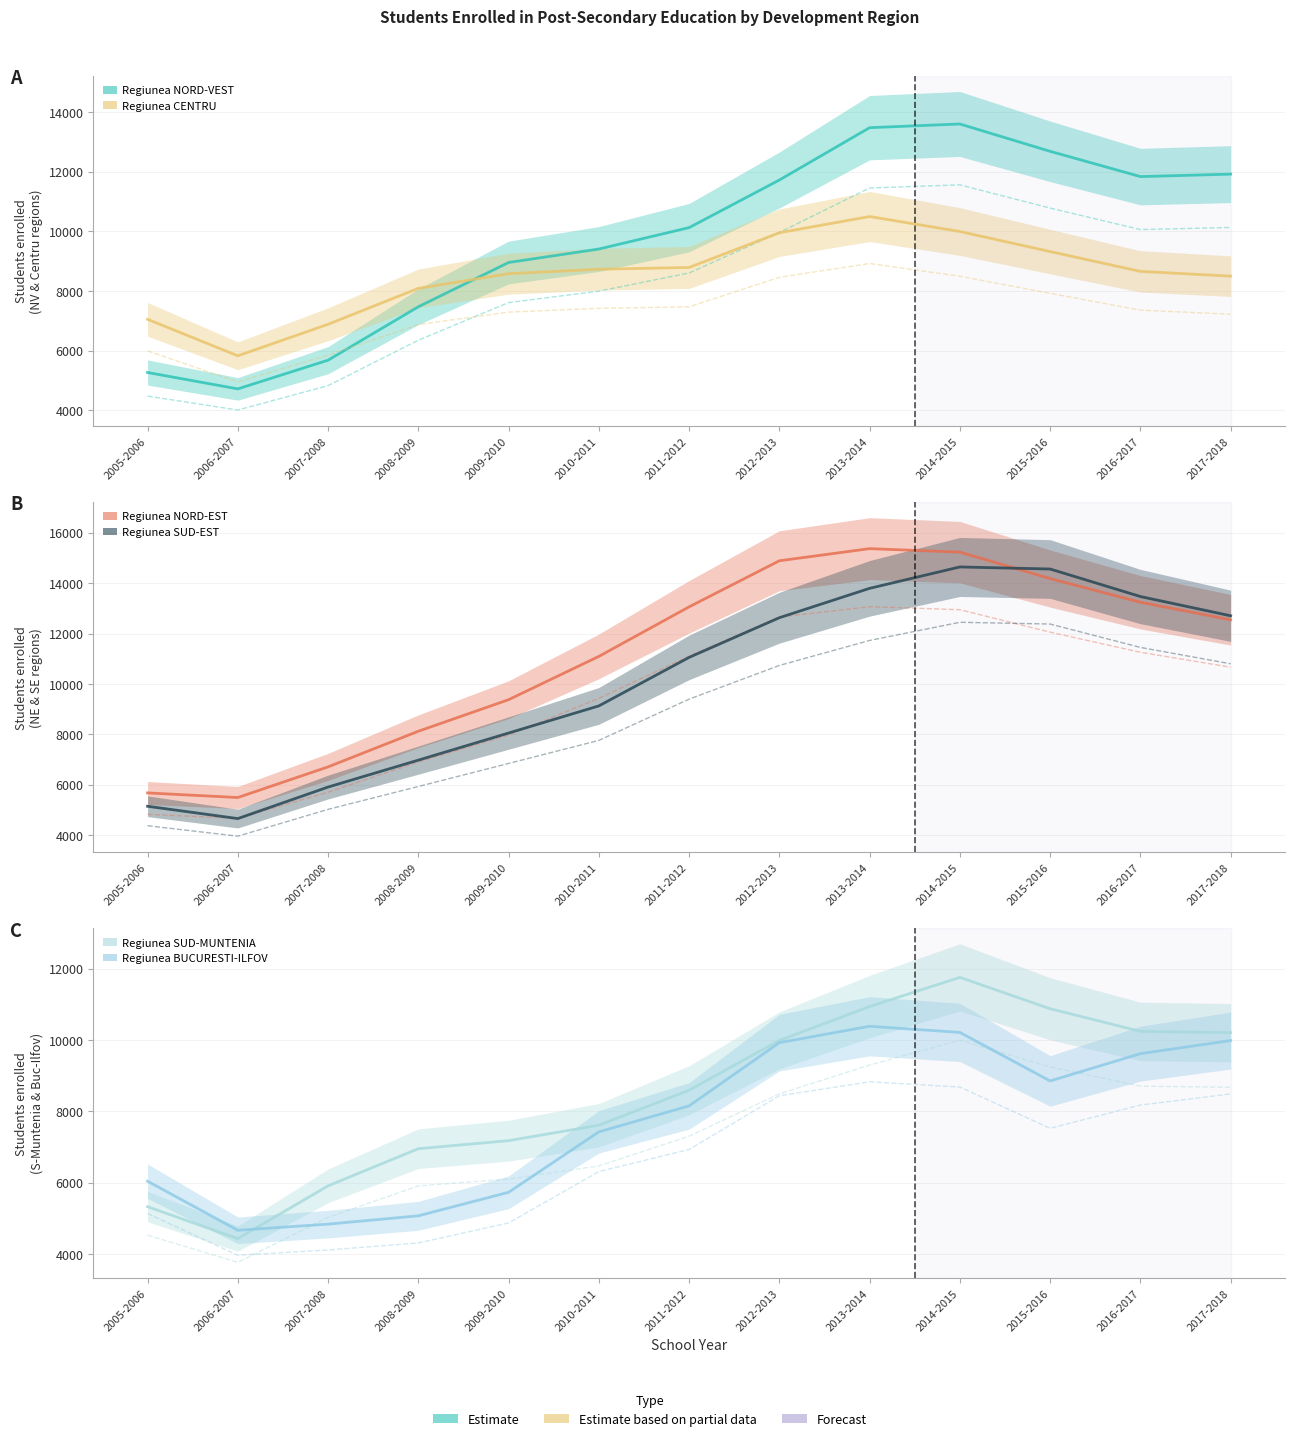

At which label does Regiunea CENTRU first exceed 8656?

2010-2011